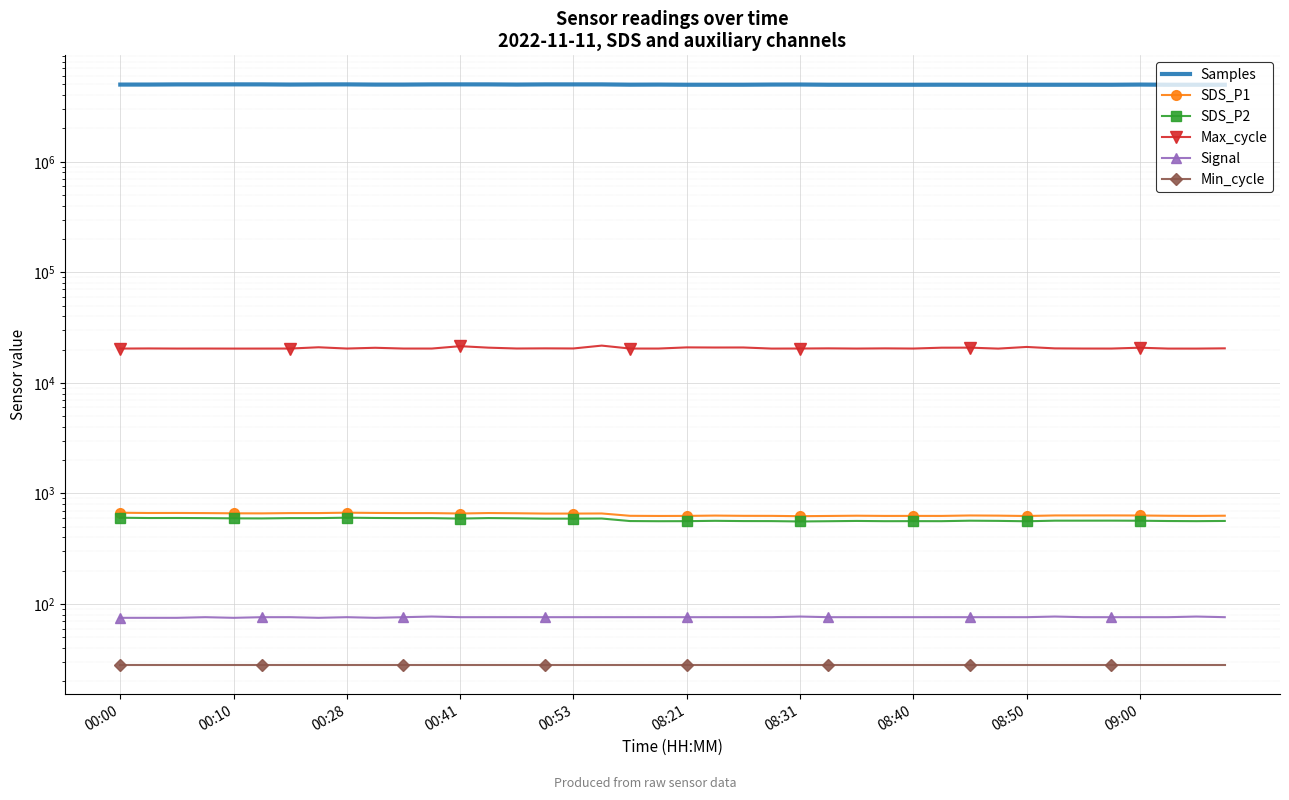

True or false: Max_cycle has a value of 12304.2 at 33.

False